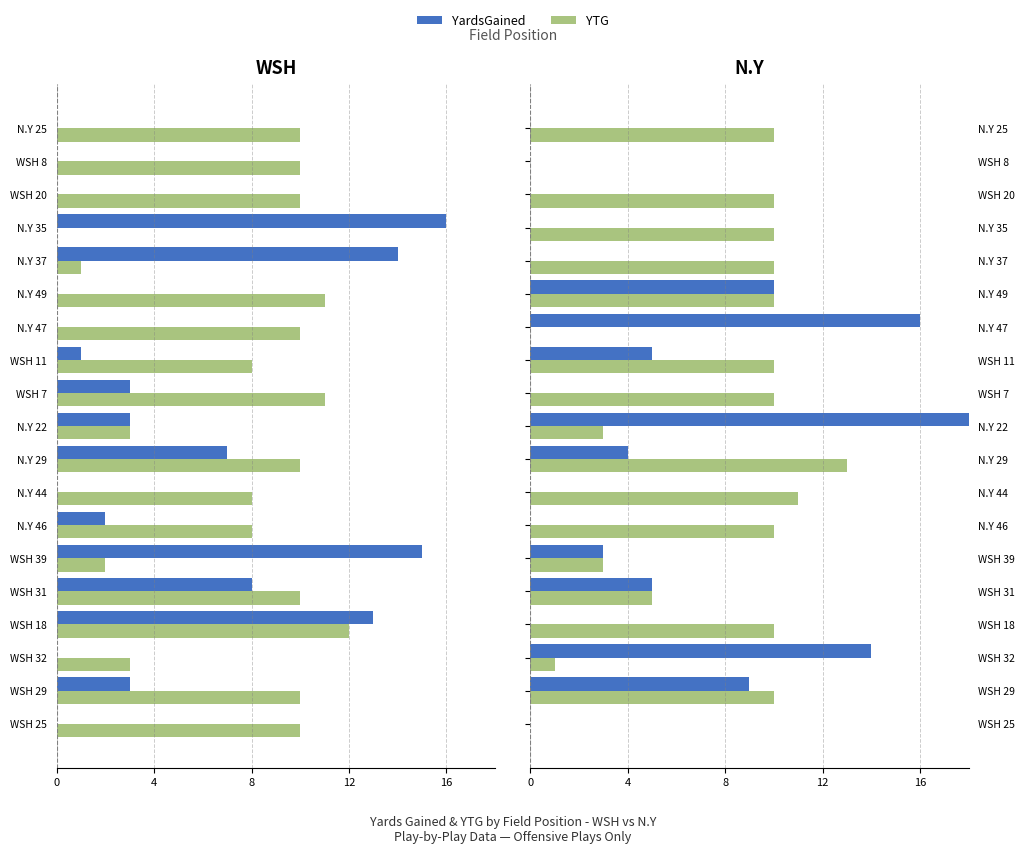

Which series has the widest spread of values?

YardsGained